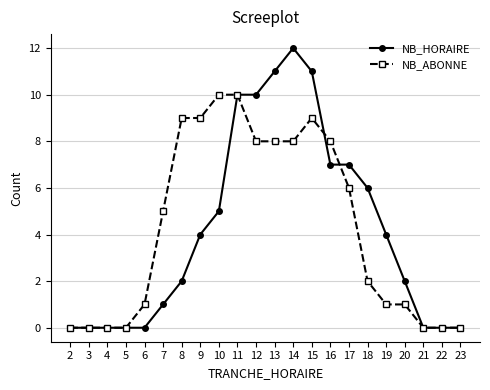

What is the difference between the NB_ABONNE values at 23 and 15?

9